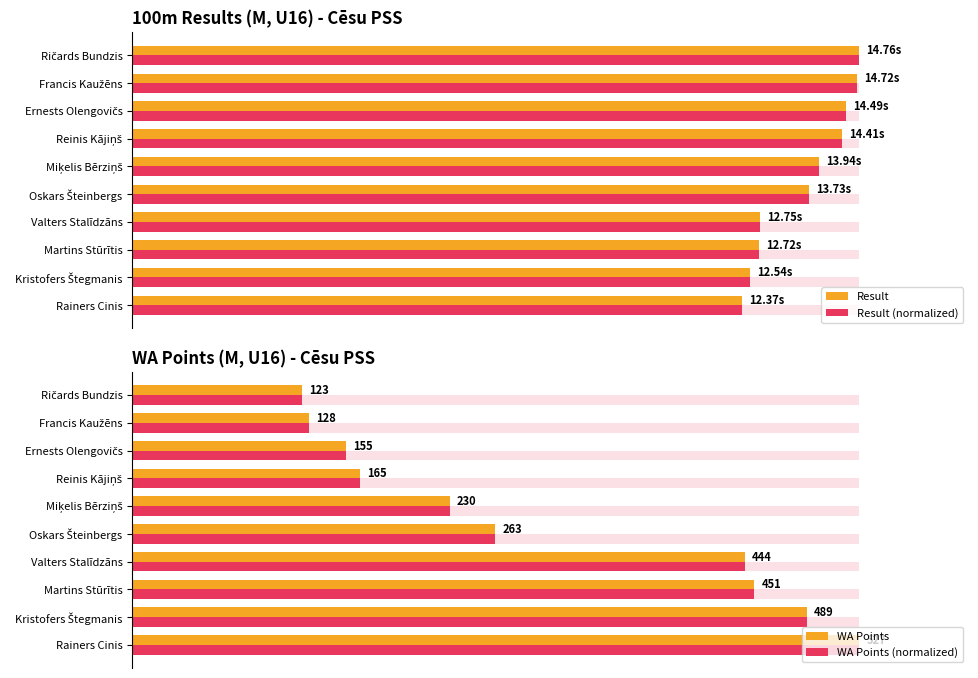

What position from the left is Ernests Olengovičs?

8